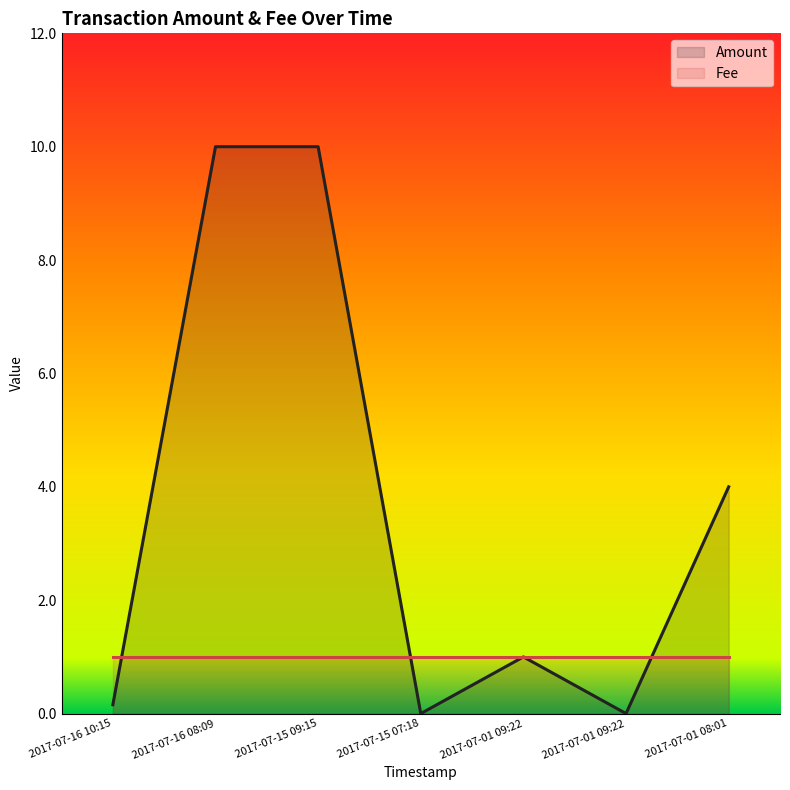

What is the approximate value at 2017-07-01 08:01?

4.0